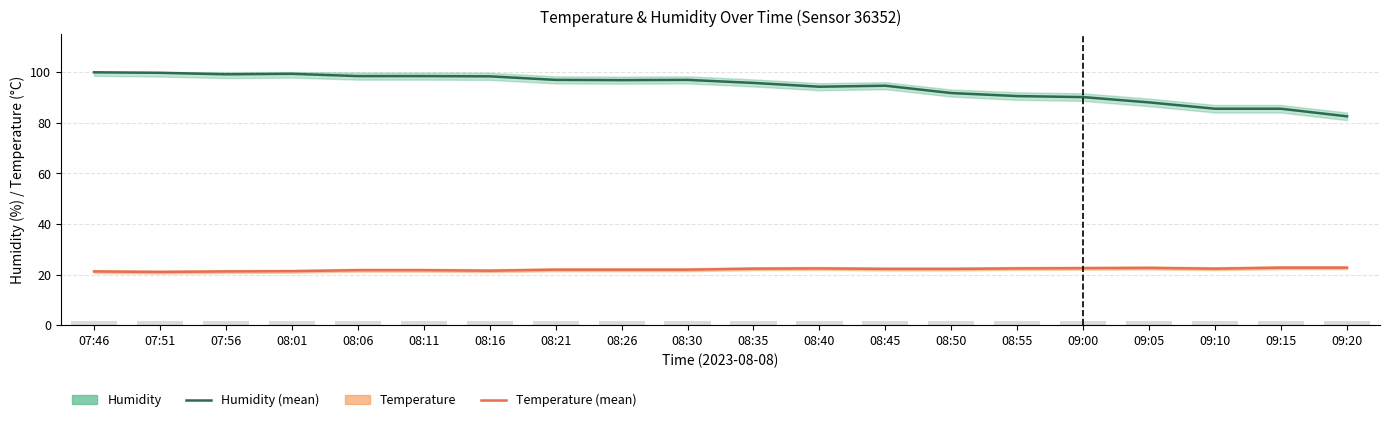

Reading left to right, transcribe all the data shown in this chart.

Humidity: 99.9	99.7	99.1	99.3	98.4	98.4	98.3	96.9	96.8	96.9	95.7	94.2	94.6	91.7	90.5	90.1	88.0	85.5	85.5	82.5
Temperature: 21.2	21.0	21.2	21.3	21.7	21.7	21.5	21.9	21.9	21.9	22.3	22.4	22.2	22.2	22.4	22.5	22.6	22.3	22.7	22.7